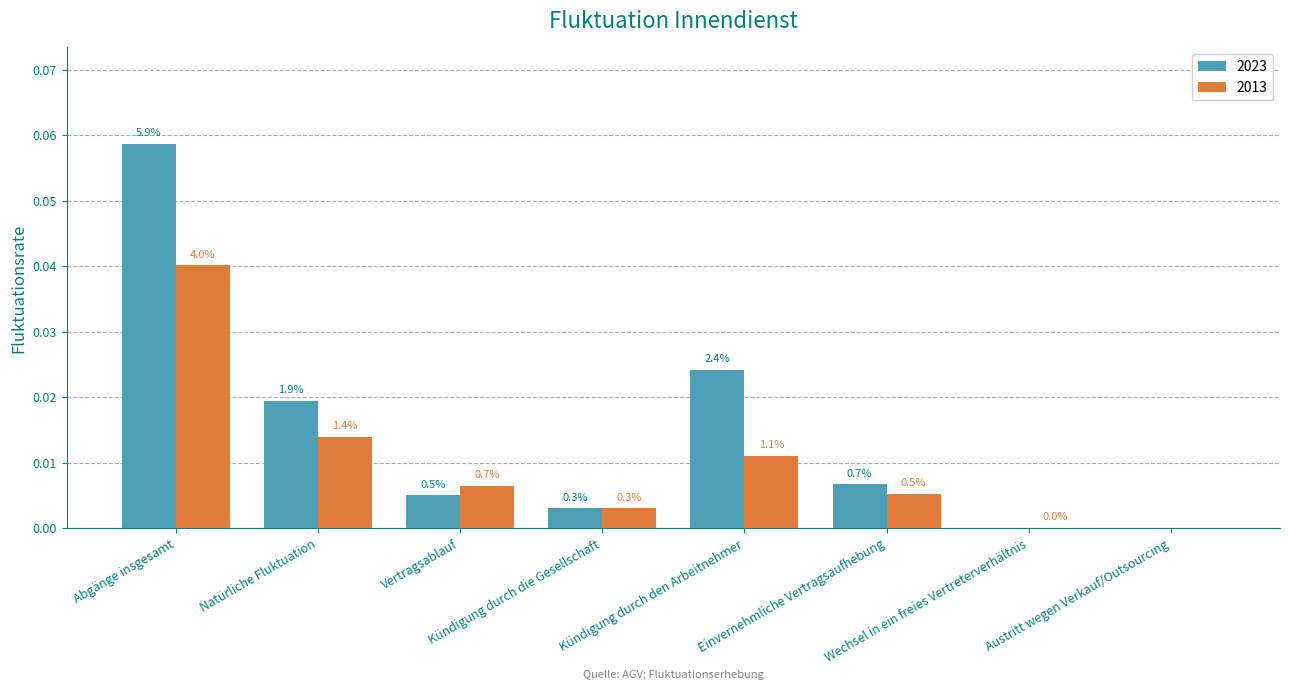

Reading left to right, what are all the values shown in this chart?

2023: Abgänge insgesamt=0.1	Natürliche Fluktuation=0.0	Vertragsablauf=0.0	Kündigung durch die Gesellschaft=0.0	Kündigung durch den Arbeitnehmer=0.0	Einvernehmliche Vertragsaufhebung=0.0	Wechsel in ein freies Vertreterverhältnis=0.0	Austritt wegen Verkauf/Outsourcing=0.0
2013: Abgänge insgesamt=0.0	Natürliche Fluktuation=0.0	Vertragsablauf=0.0	Kündigung durch die Gesellschaft=0.0	Kündigung durch den Arbeitnehmer=0.0	Einvernehmliche Vertragsaufhebung=0.0	Wechsel in ein freies Vertreterverhältnis=0.0	Austritt wegen Verkauf/Outsourcing=0.0